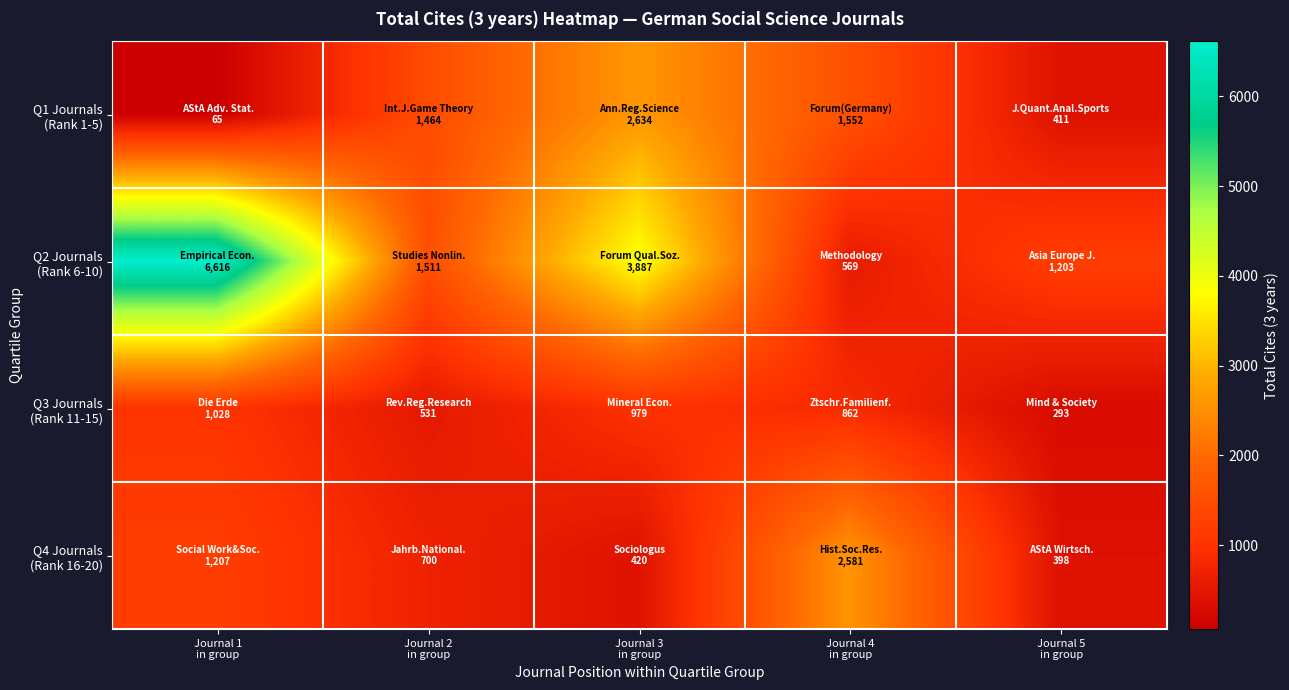

What is the difference between the highest and lowest values at Journal 4
in group?

2012